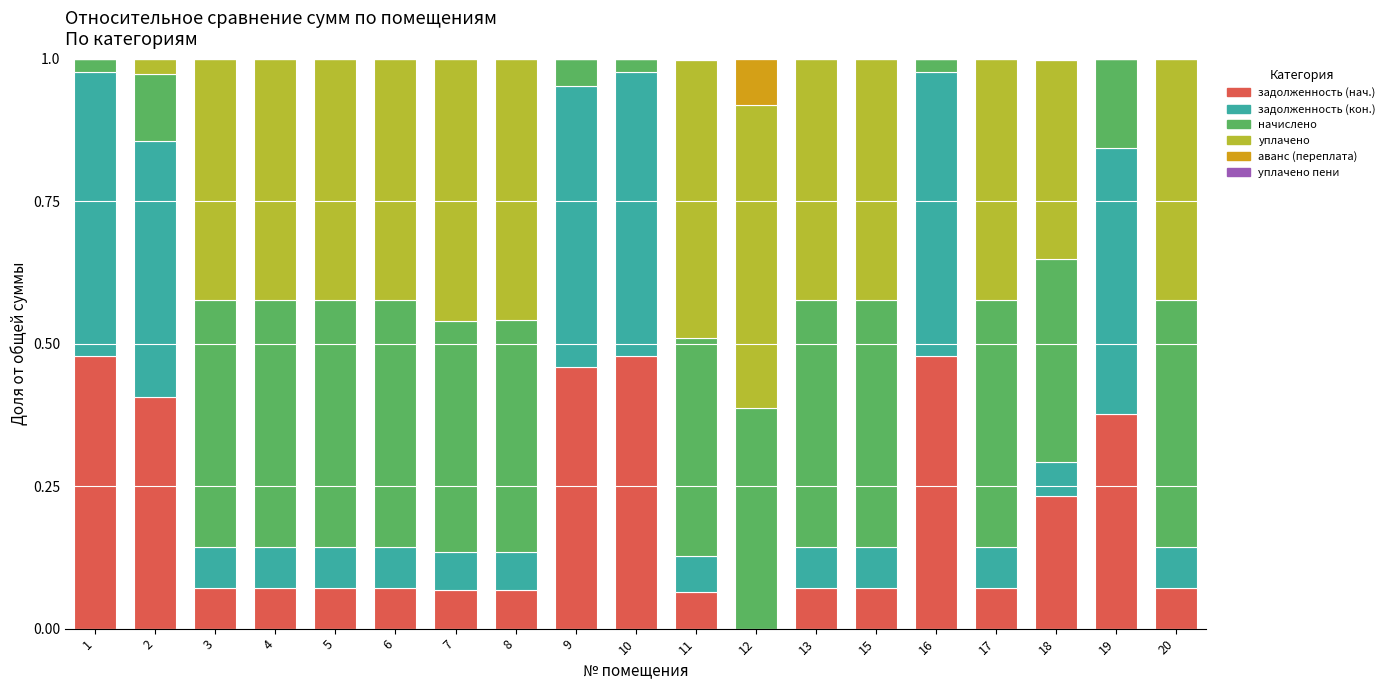

What is the total value across all series at 19?

1.0